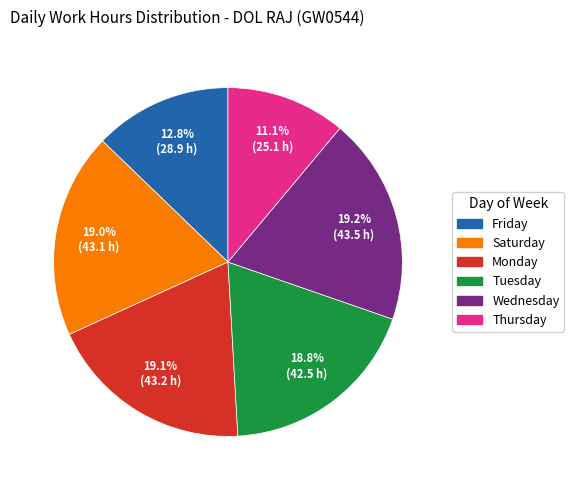

How many slices are in this pie chart?

6